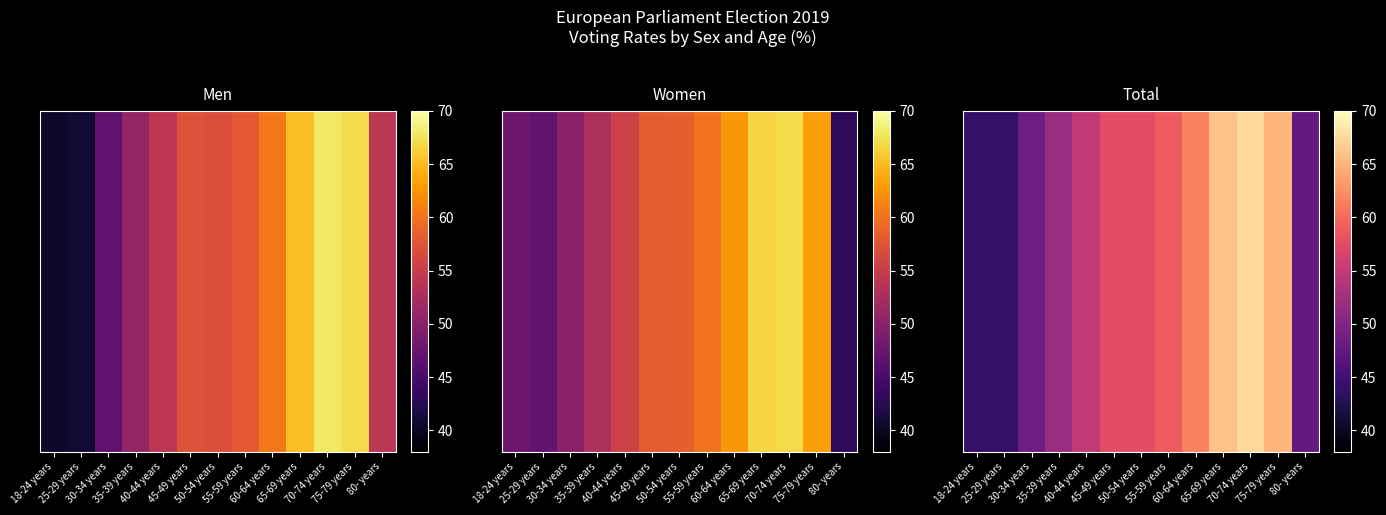

Reading left to right, what are all the values shown in this chart?

18-24 years=44.0	25-29 years=43.9	30-34 years=48.4	35-39 years=51.9	40-44 years=54.9	45-49 years=57.7	50-54 years=57.7	55-59 years=59.0	60-64 years=61.6	65-69 years=65.9	70-74 years=67.5	75-79 years=65.1	80- years=47.5